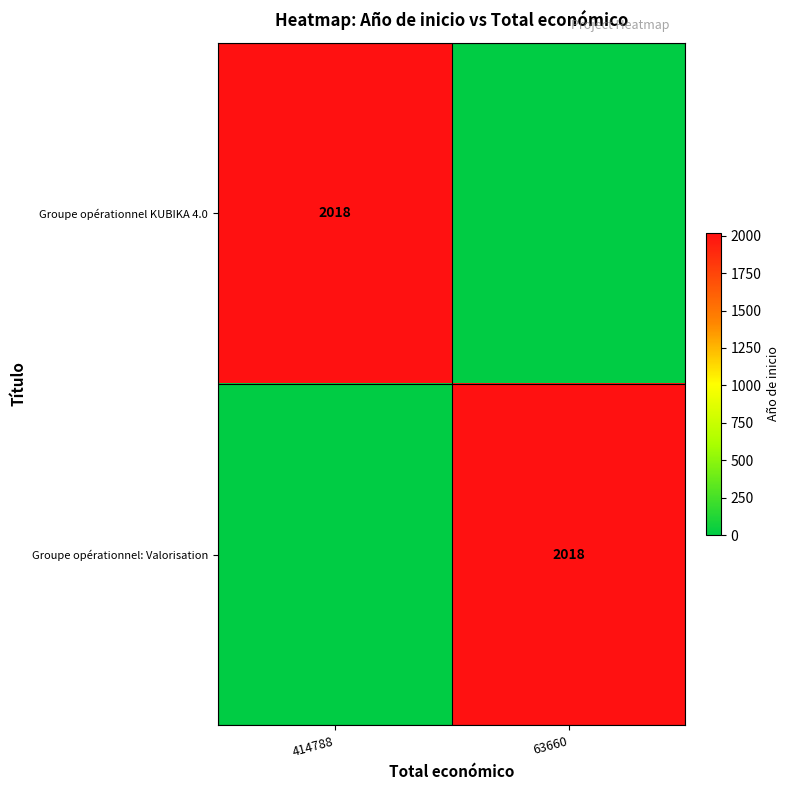

Is it true that Groupe opérationnel: Valorisation equals 1064 at 63660?

False